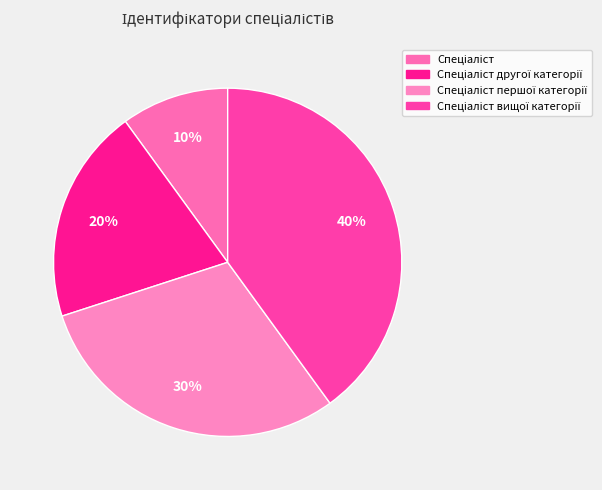

Does Спеціаліст account for over 50% of the chart?

No